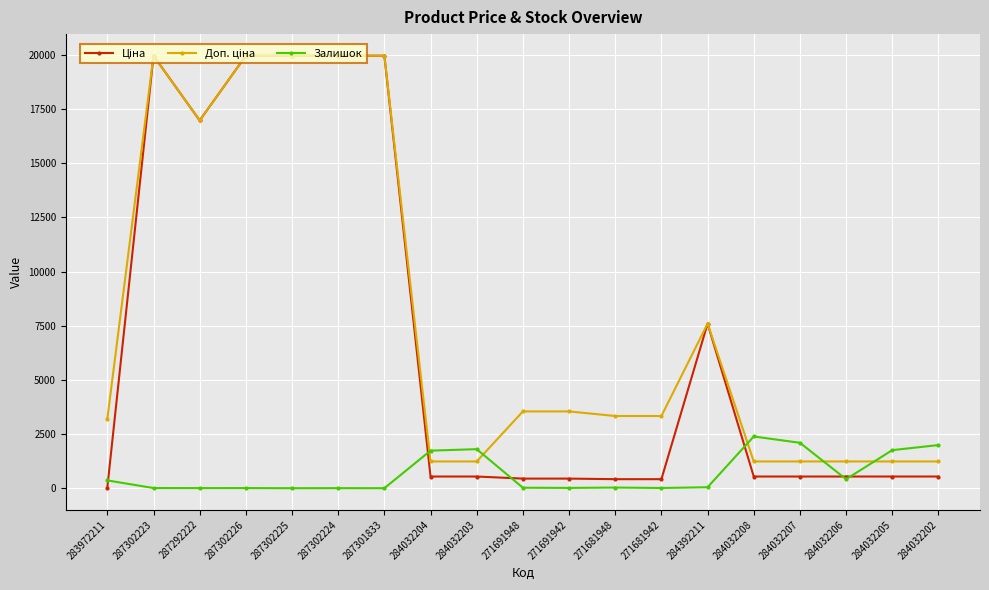

What is the greatest value displayed?

19964.2